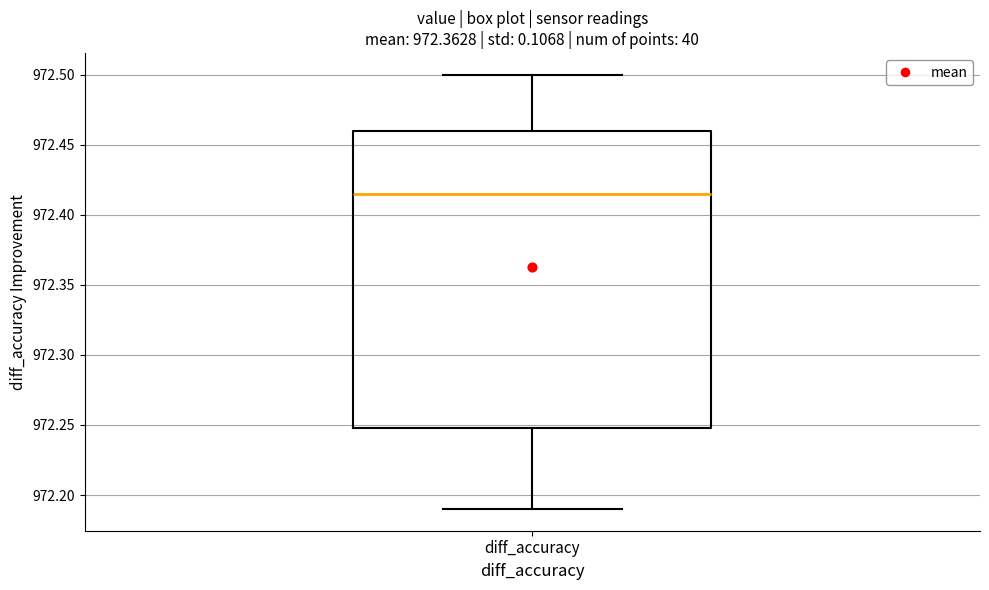

Where is the lower edge of the box for diff_accuracy on the y-axis? The values are not printed on the chart, so give them approximately, as read against the axis.

972.250